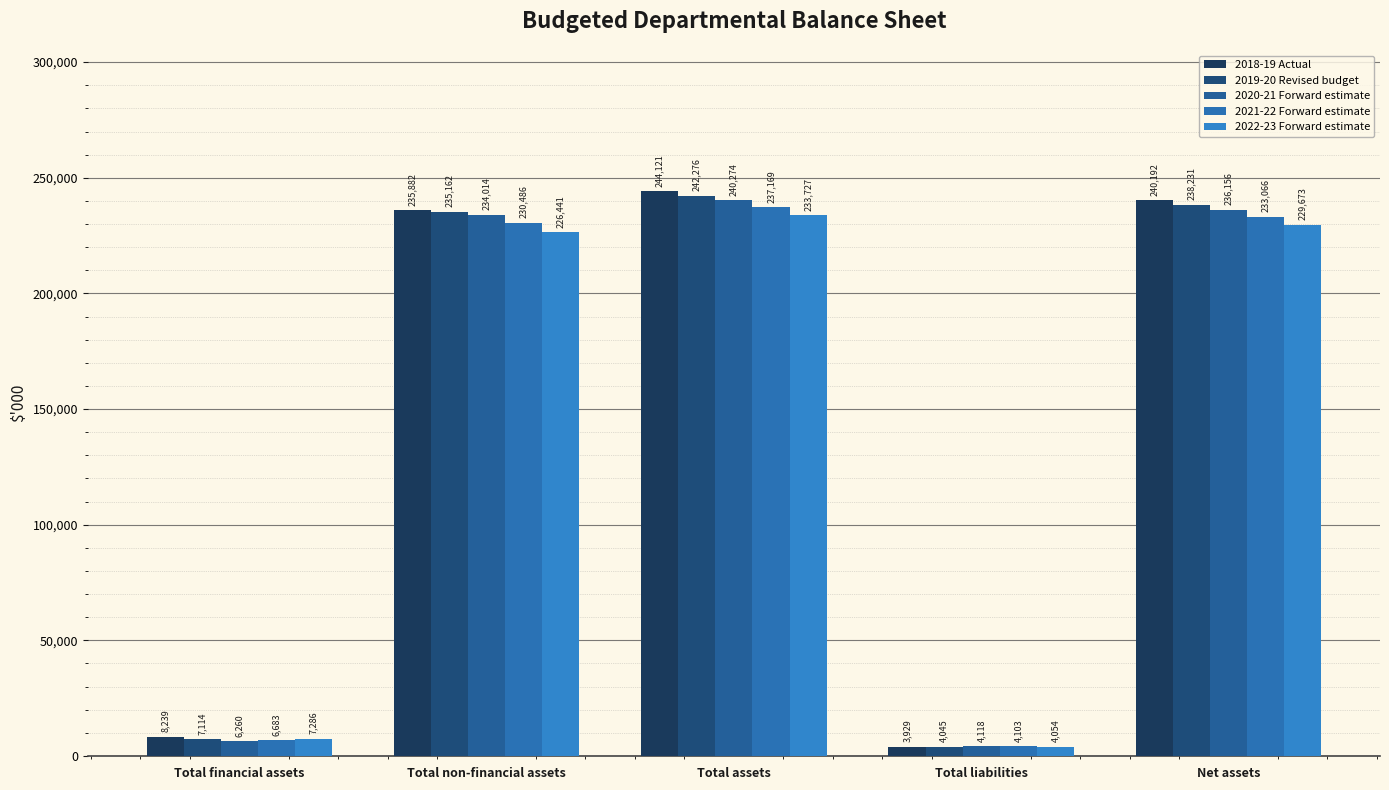

What is the value of the 2020-21 Forward estimate bar at the 3rd from the left?

240274